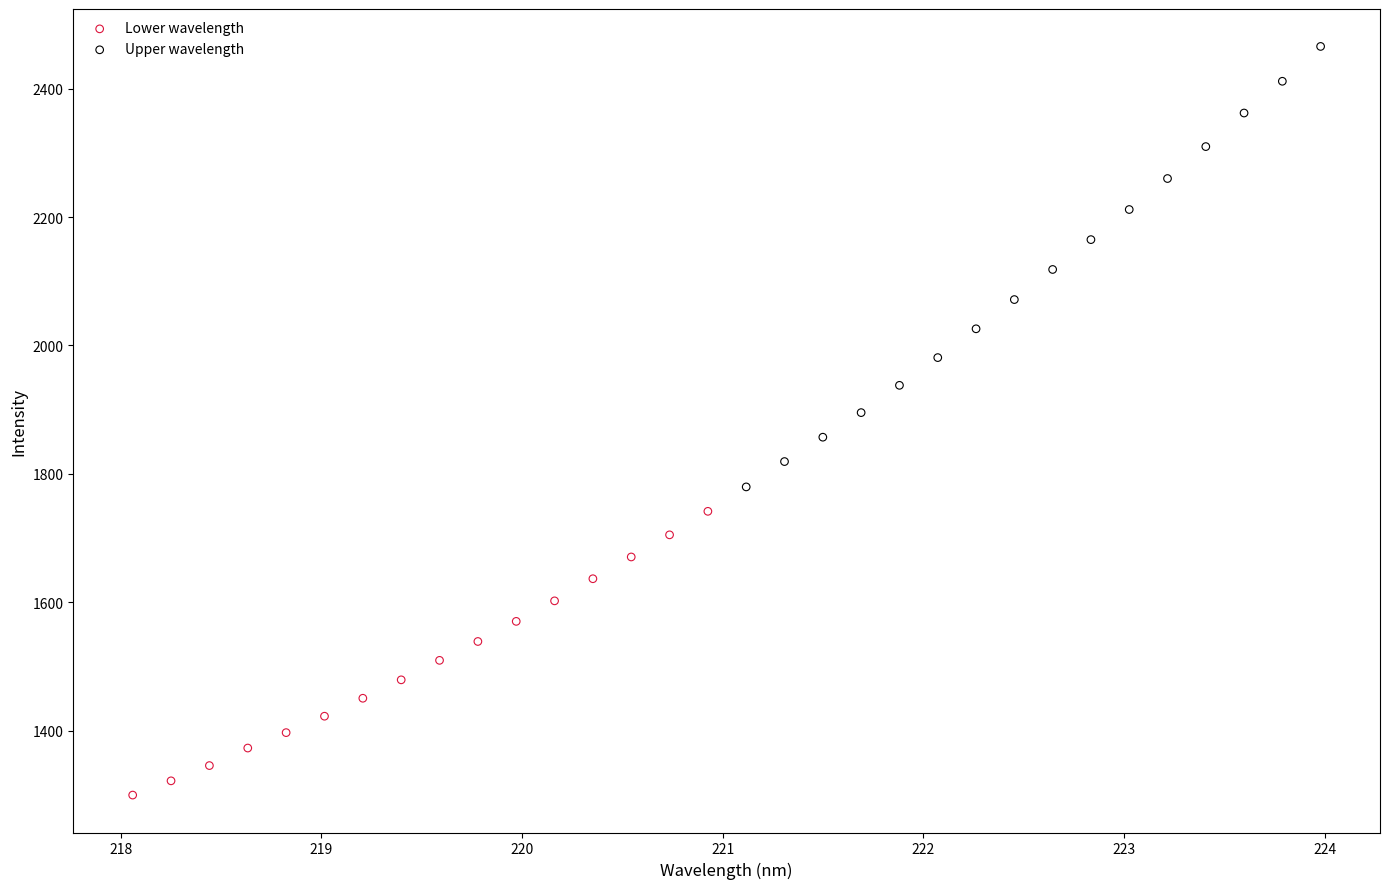

Which series contains the lowest Y value?

Lower wavelength